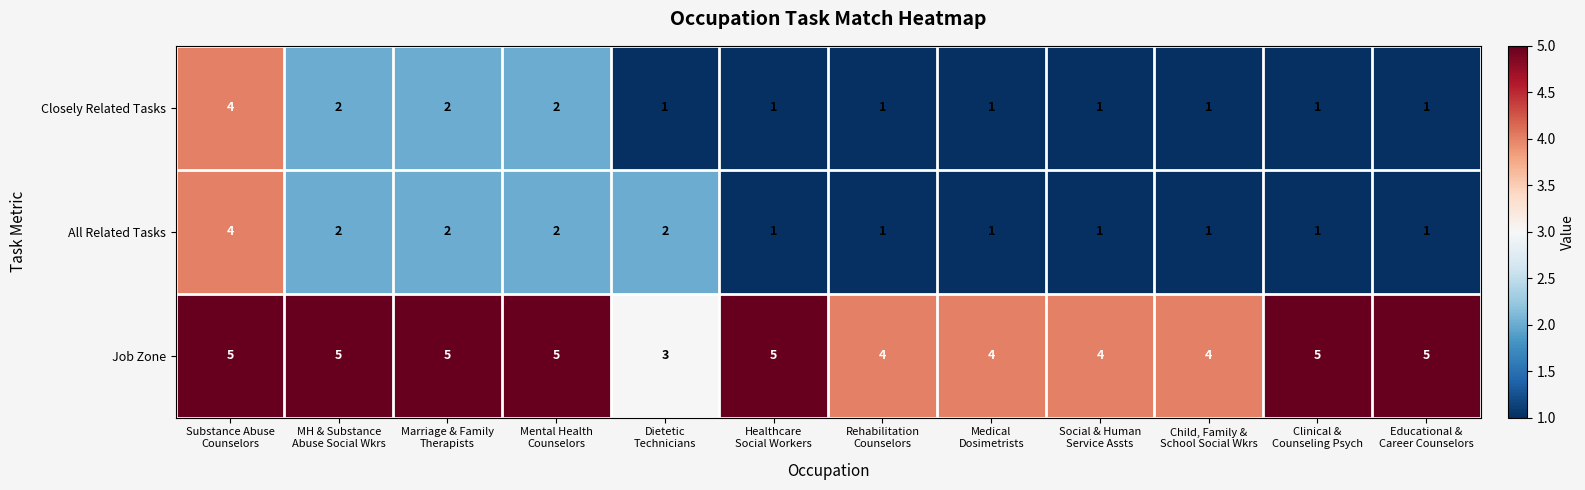

At which category is the sum across all series the highest?

Substance Abuse
Counselors